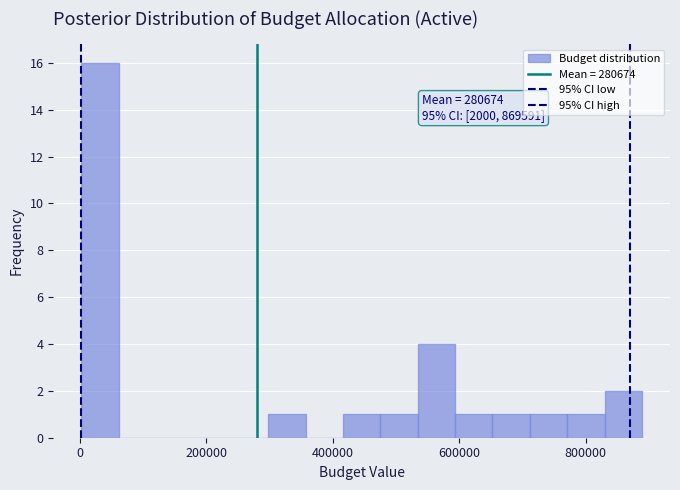

Around what value on the x-axis is the tallest bar? Give the approximate position of its centre, as read against the axis.

40000